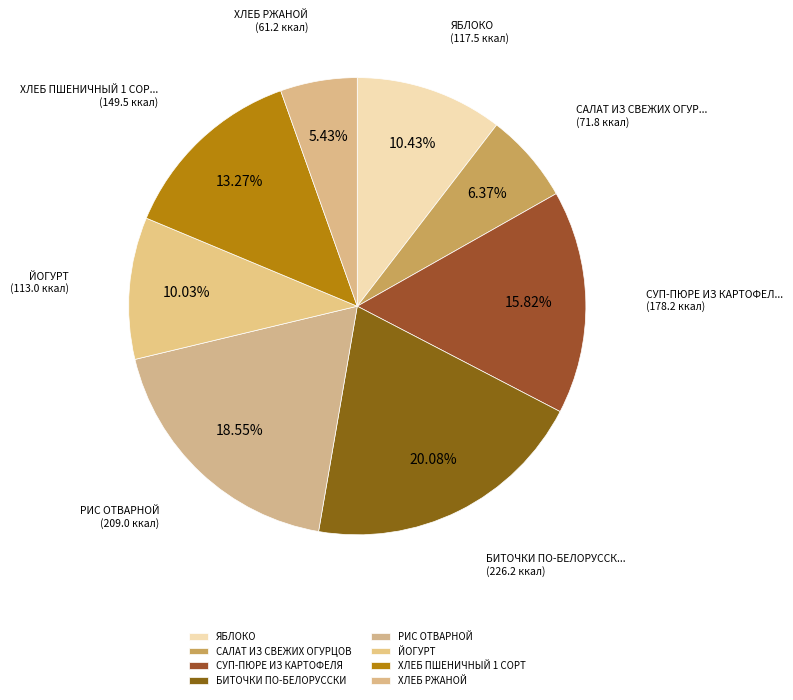

True or false: БИТОЧКИ ПО-БЕЛОРУССКИ accounts for 20% of the total.

True